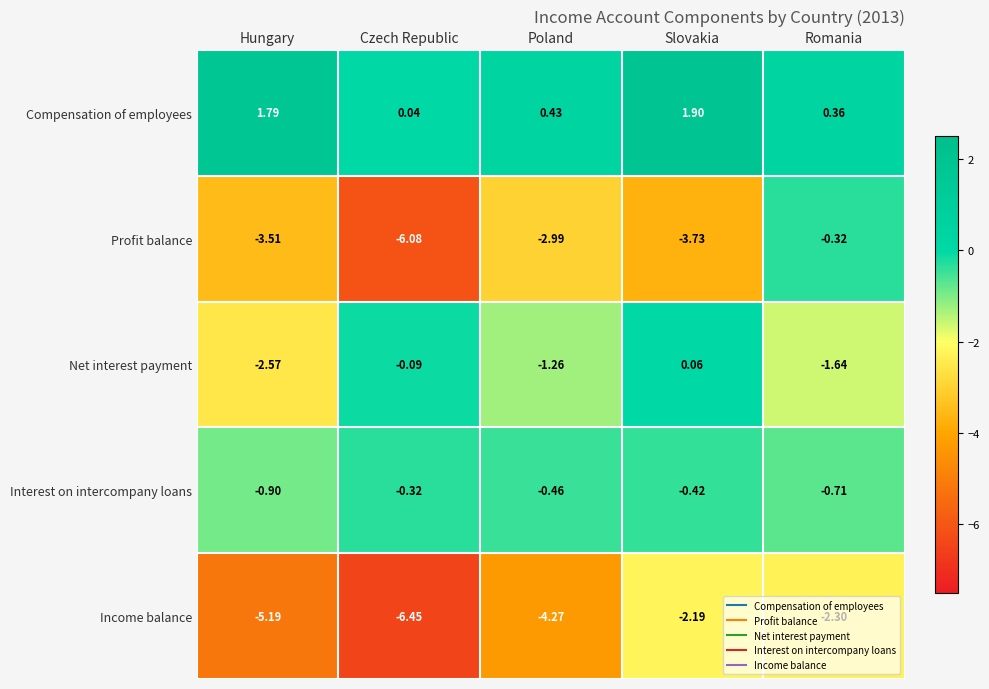

Rank the series at Poland from highest to lowest value.

Compensation of employees, Interest on intercompany loans, Net interest payment, Profit balance, Income balance